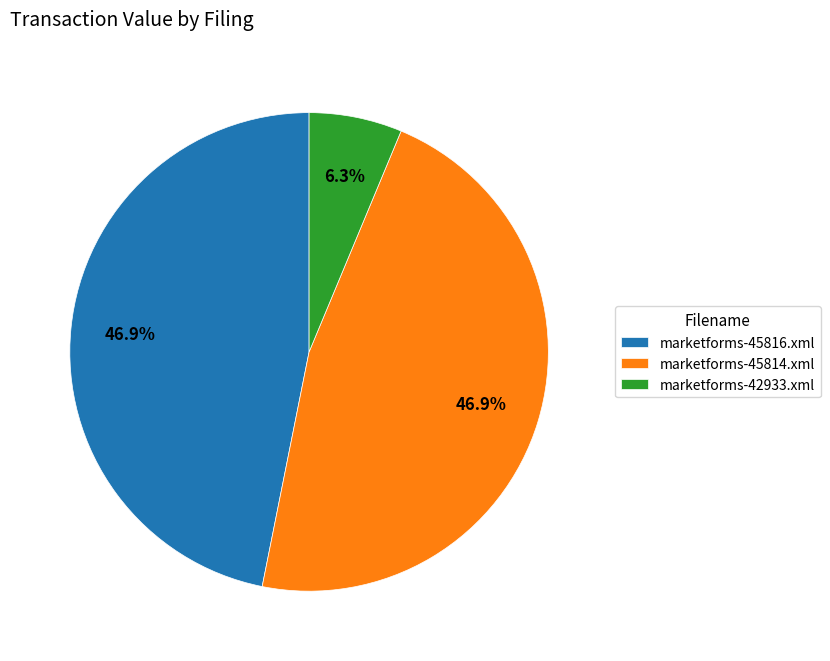

The marketforms-42933.xml slice represents 6% of the pie. True or false?

True